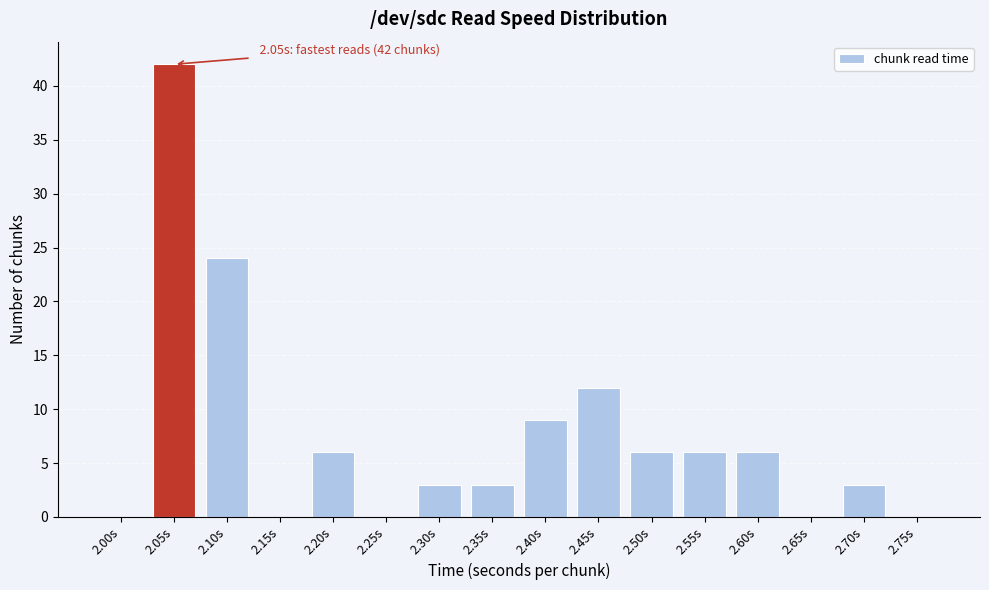

Reading left to right, extract all data points from this chart.

2.00s=0	2.05s=42	2.10s=24	2.15s=0	2.20s=6	2.25s=0	2.30s=3	2.35s=3	2.40s=9	2.45s=12	2.50s=6	2.55s=6	2.60s=6	2.65s=0	2.70s=3	2.75s=0